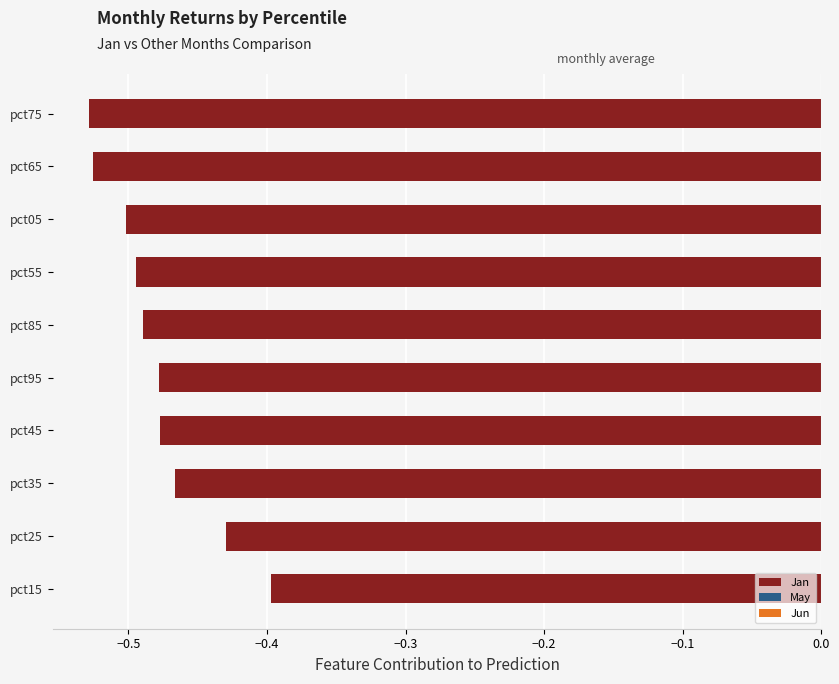

True or false: Jan (primary) has a value of -0.5 at pct05.

True